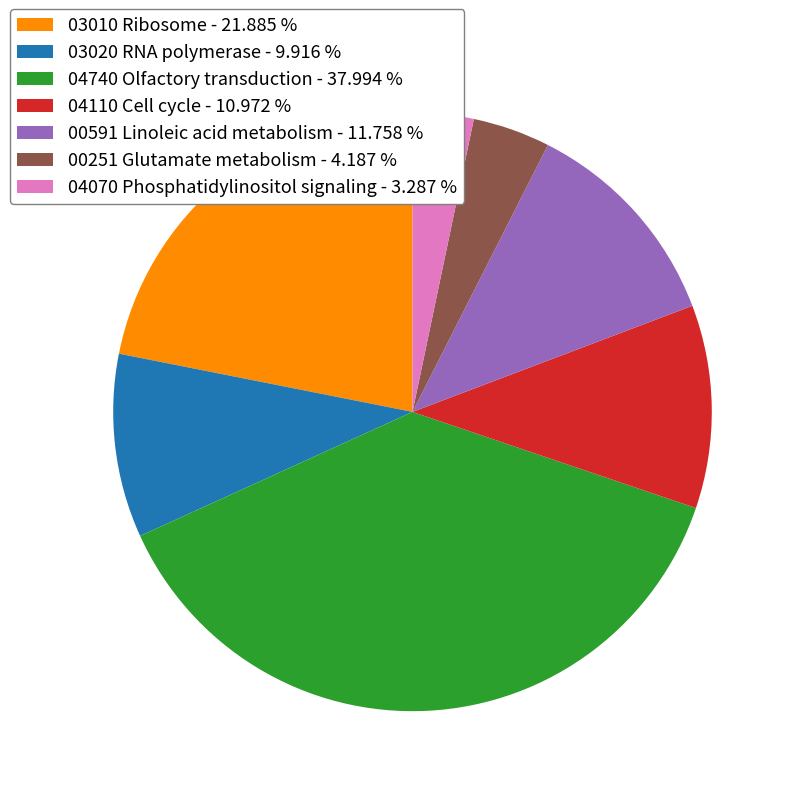

Is there any slice that represents more than half of the pie?

No